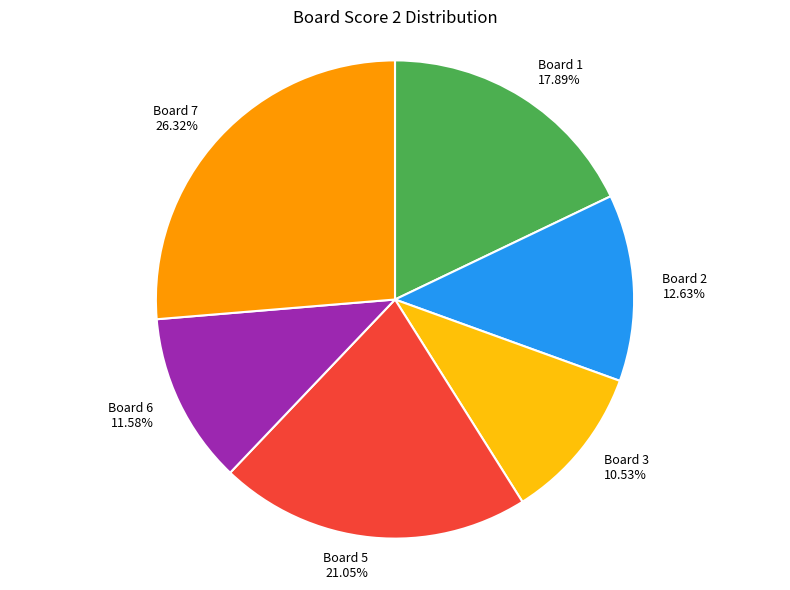

Count the number of slices in the pie.

6